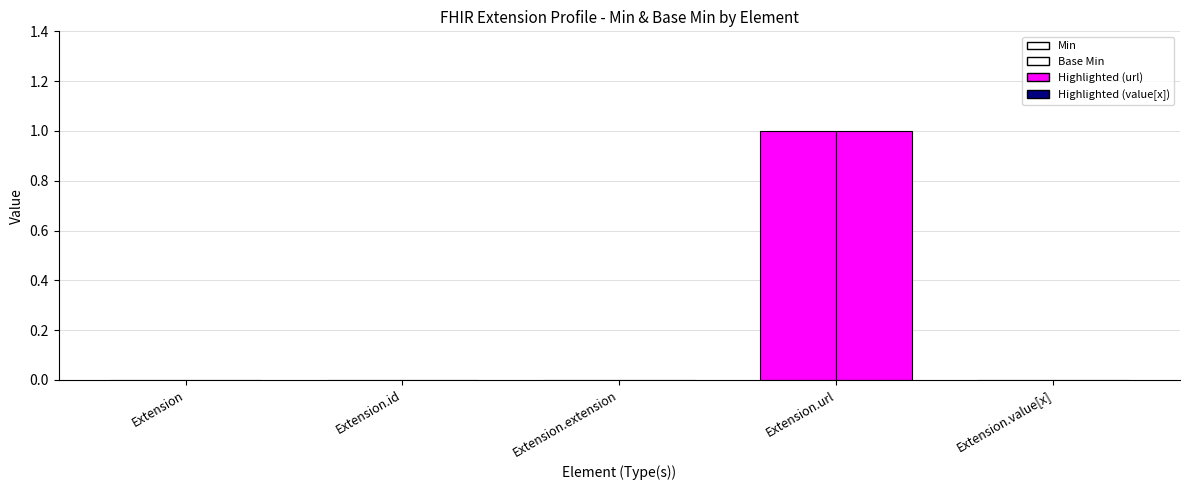

Which category has the lowest value in the Min series?

Extension